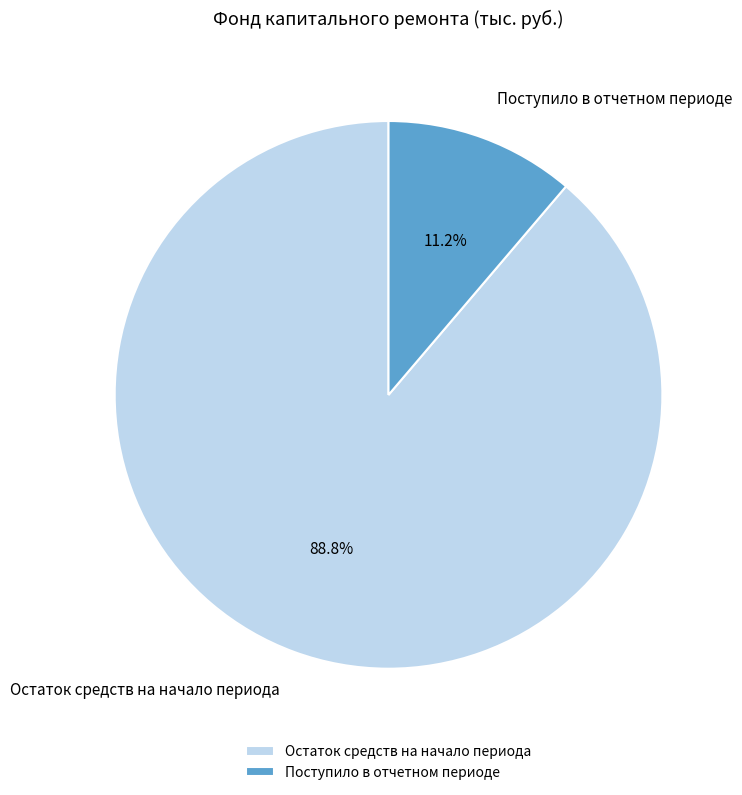

Rank the categories by value from lowest to highest.

Поступило в отчетном периоде, Остаток средств на начало периода